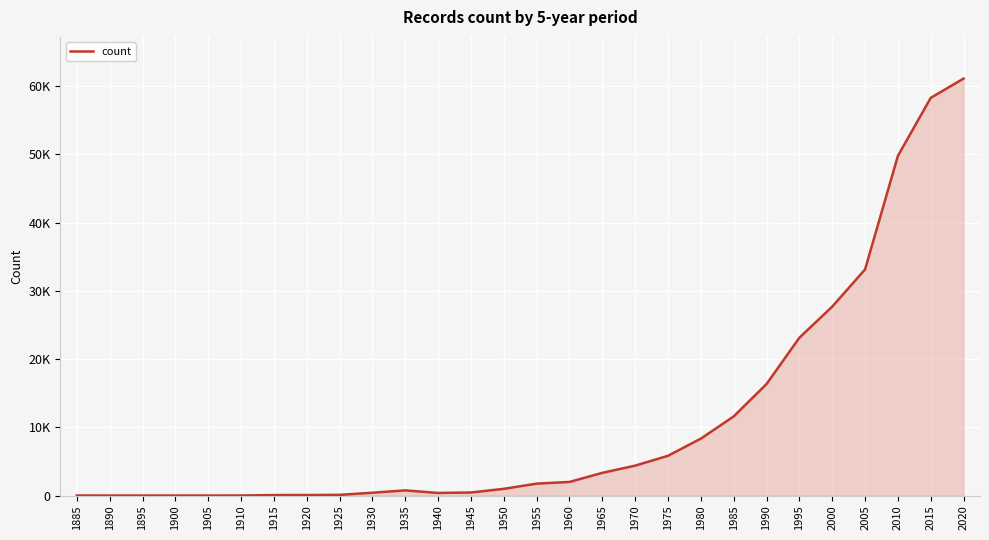

Does the chart display data point markers on the line(s)?

No